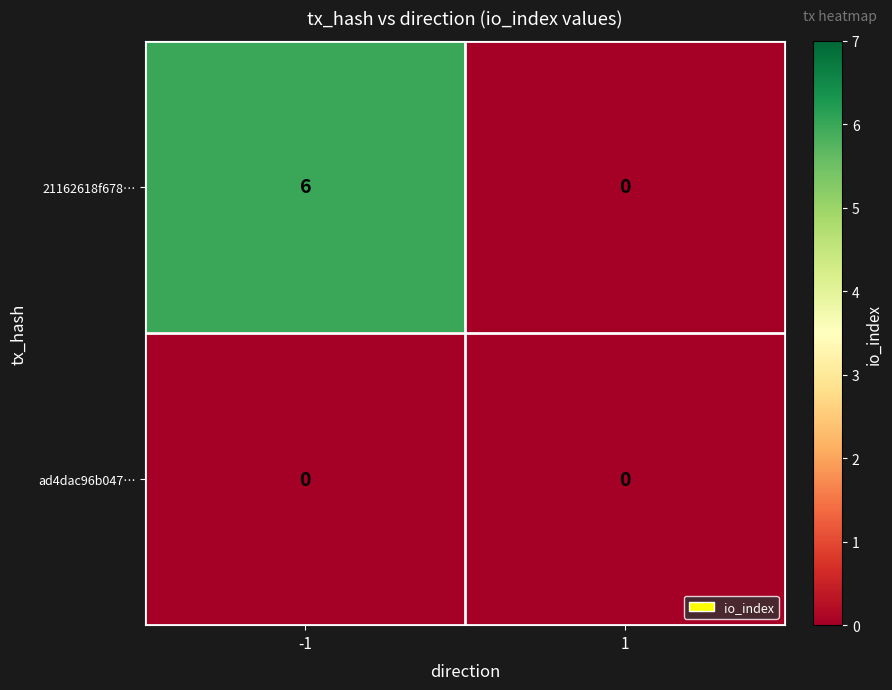

What is the approximate value of 21162618f678… at -1?

6